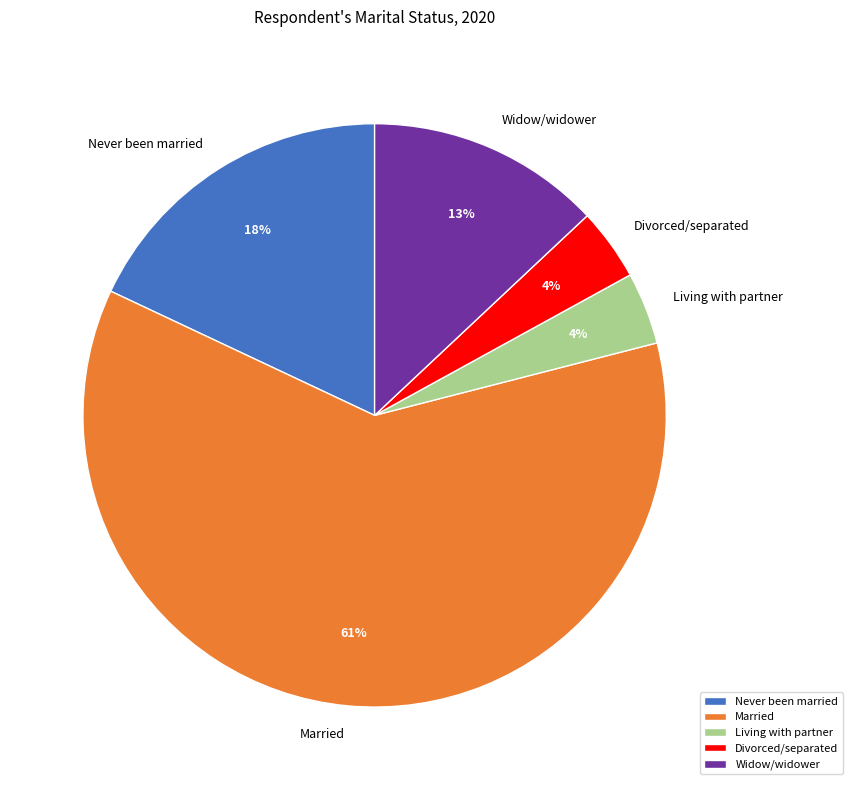

To the nearest percent, what percentage of the pie is Divorced/separated?

4%